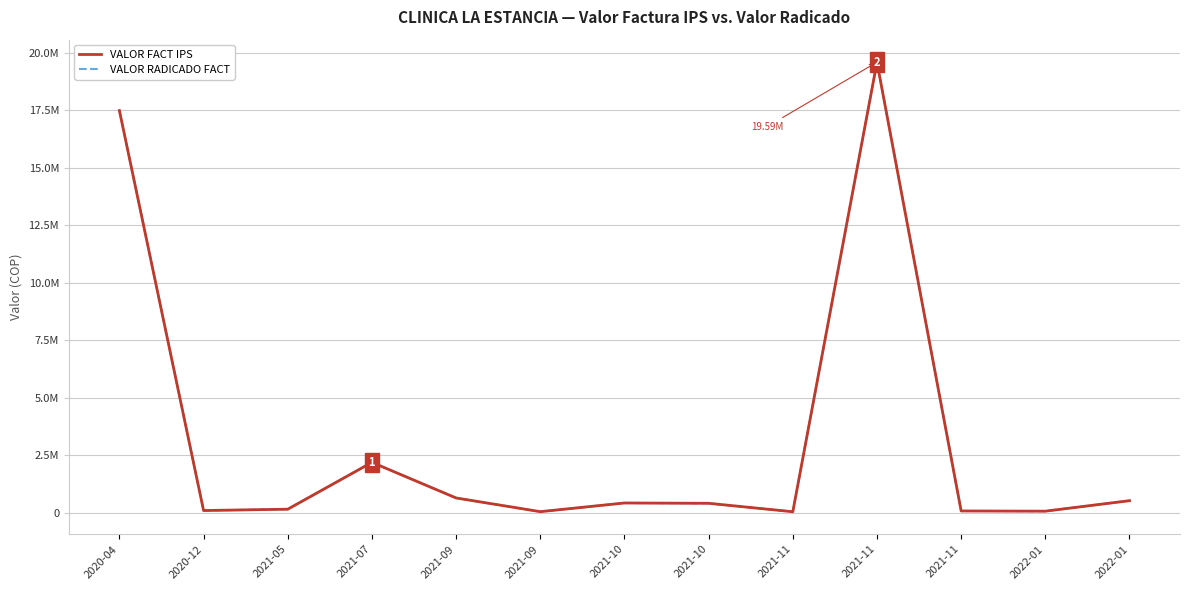

True or false: VALOR FACT IPS has more than 1 interior local peaks.

True